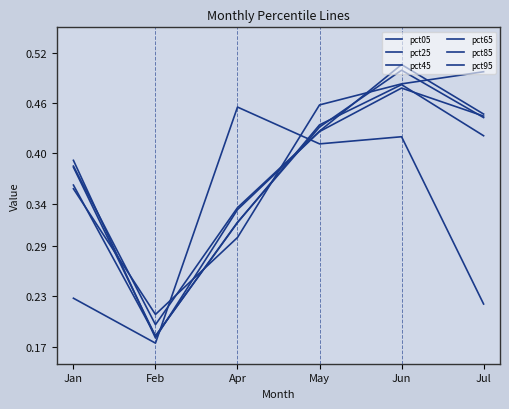

Does the chart display data point markers on the line(s)?

No